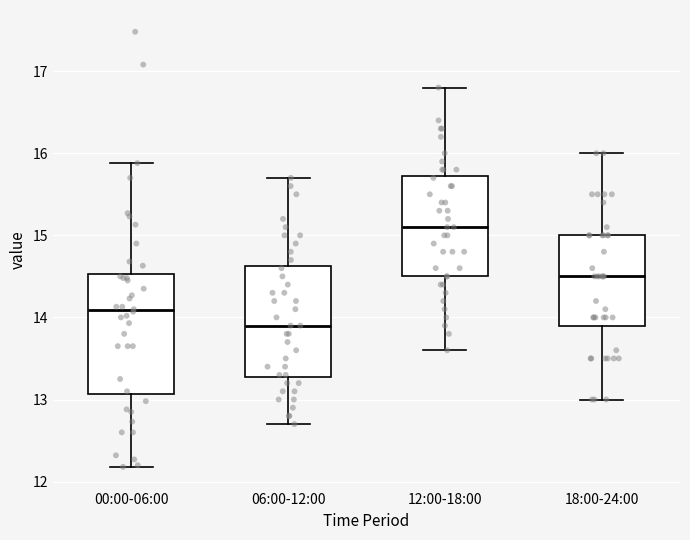

Where does the lower whisker of the box for 00:00-06:00 end on the y-axis? The values are not printed on the chart, so give them approximately, as read against the axis.

12.2